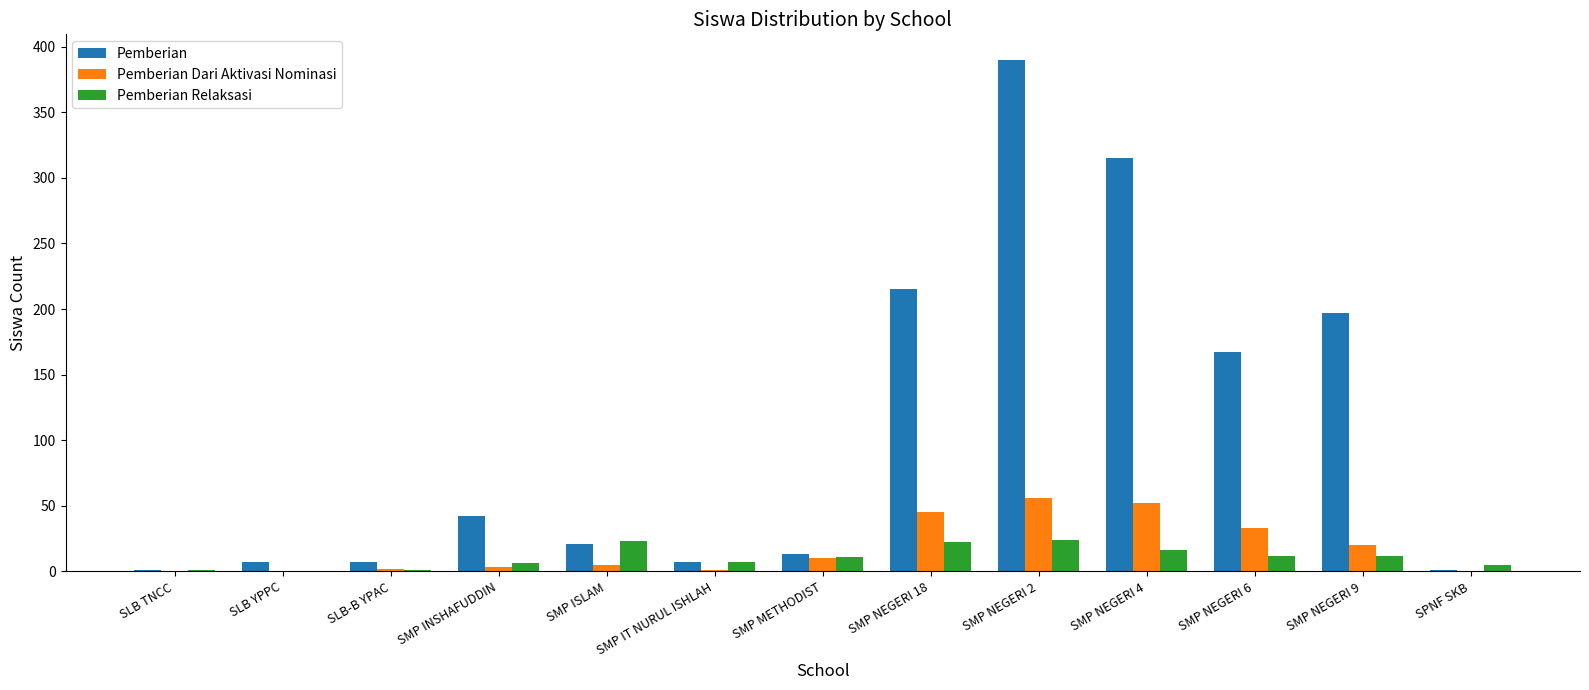

What is the sum of the Pemberian Dari Aktivasi Nominasi values at SPNF SKB and SMP NEGERI 18?

45